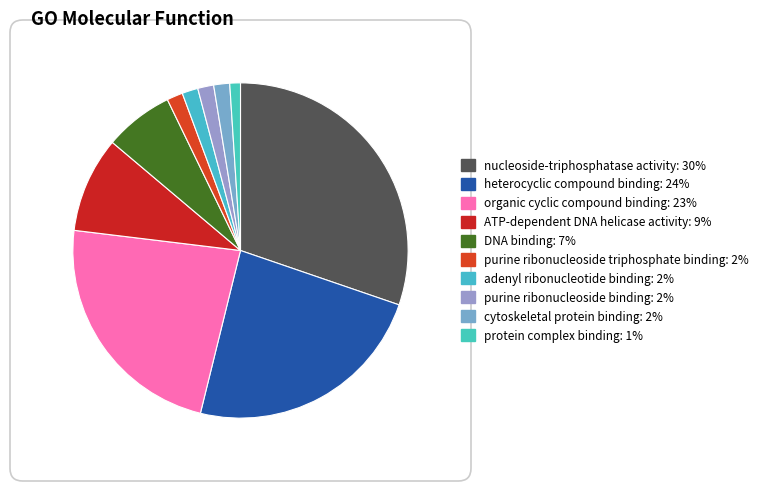

How many slices are in this pie chart?

10